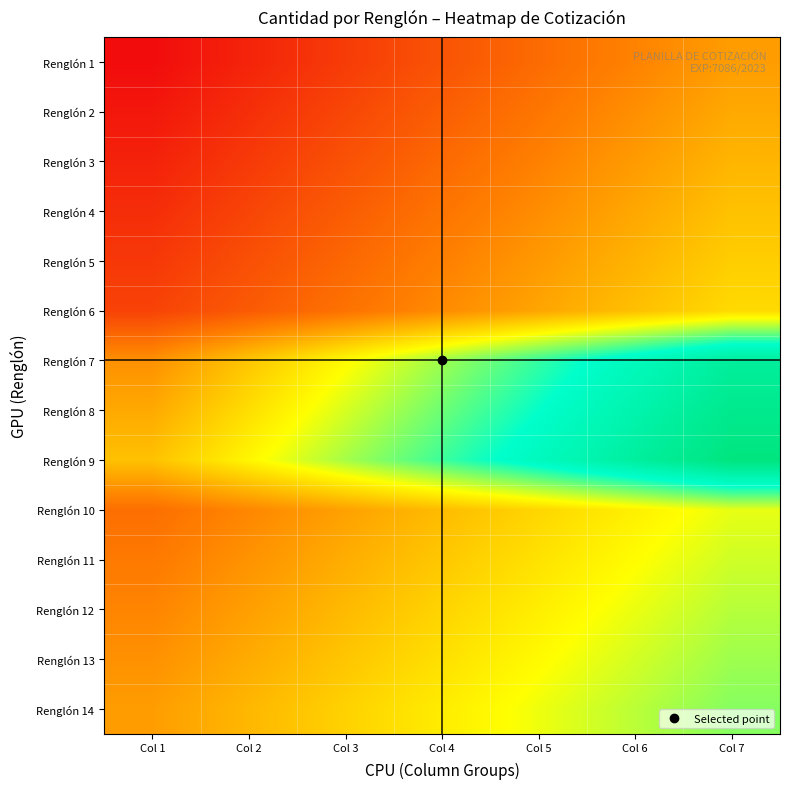

Reading right to left, extract all data points from this chart.

Renglón 1: Col 7=0.3	Col 6=0.3	Col 5=0.2	Col 4=0.2	Col 3=0.1	Col 2=0.1	Col 1=0.0
Renglón 2: Col 7=0.3	Col 6=0.3	Col 5=0.2	Col 4=0.2	Col 3=0.1	Col 2=0.1	Col 1=0.0
Renglón 3: Col 7=0.4	Col 6=0.3	Col 5=0.3	Col 4=0.2	Col 3=0.2	Col 2=0.1	Col 1=0.0
Renglón 4: Col 7=0.4	Col 6=0.3	Col 5=0.3	Col 4=0.2	Col 3=0.2	Col 2=0.1	Col 1=0.1
Renglón 5: Col 7=0.4	Col 6=0.4	Col 5=0.3	Col 4=0.2	Col 3=0.2	Col 2=0.1	Col 1=0.1
Renglón 6: Col 7=0.4	Col 6=0.4	Col 5=0.3	Col 4=0.3	Col 3=0.2	Col 2=0.2	Col 1=0.1
Renglón 7: Col 7=0.9	Col 6=0.8	Col 5=0.7	Col 4=0.6	Col 3=0.5	Col 2=0.4	Col 1=0.3
Renglón 8: Col 7=1.0	Col 6=0.8	Col 5=0.7	Col 4=0.6	Col 3=0.5	Col 2=0.4	Col 1=0.3
Renglón 9: Col 7=1.0	Col 6=0.9	Col 5=0.8	Col 4=0.7	Col 3=0.6	Col 2=0.5	Col 1=0.4
Renglón 10: Col 7=0.5	Col 6=0.5	Col 5=0.4	Col 4=0.4	Col 3=0.3	Col 2=0.3	Col 1=0.2
Renglón 11: Col 7=0.5	Col 6=0.5	Col 5=0.4	Col 4=0.4	Col 3=0.3	Col 2=0.3	Col 1=0.2
Renglón 12: Col 7=0.6	Col 6=0.5	Col 5=0.5	Col 4=0.4	Col 3=0.4	Col 2=0.3	Col 1=0.3
Renglón 13: Col 7=0.6	Col 6=0.5	Col 5=0.5	Col 4=0.4	Col 3=0.4	Col 2=0.3	Col 1=0.3
Renglón 14: Col 7=0.6	Col 6=0.6	Col 5=0.5	Col 4=0.5	Col 3=0.4	Col 2=0.4	Col 1=0.3